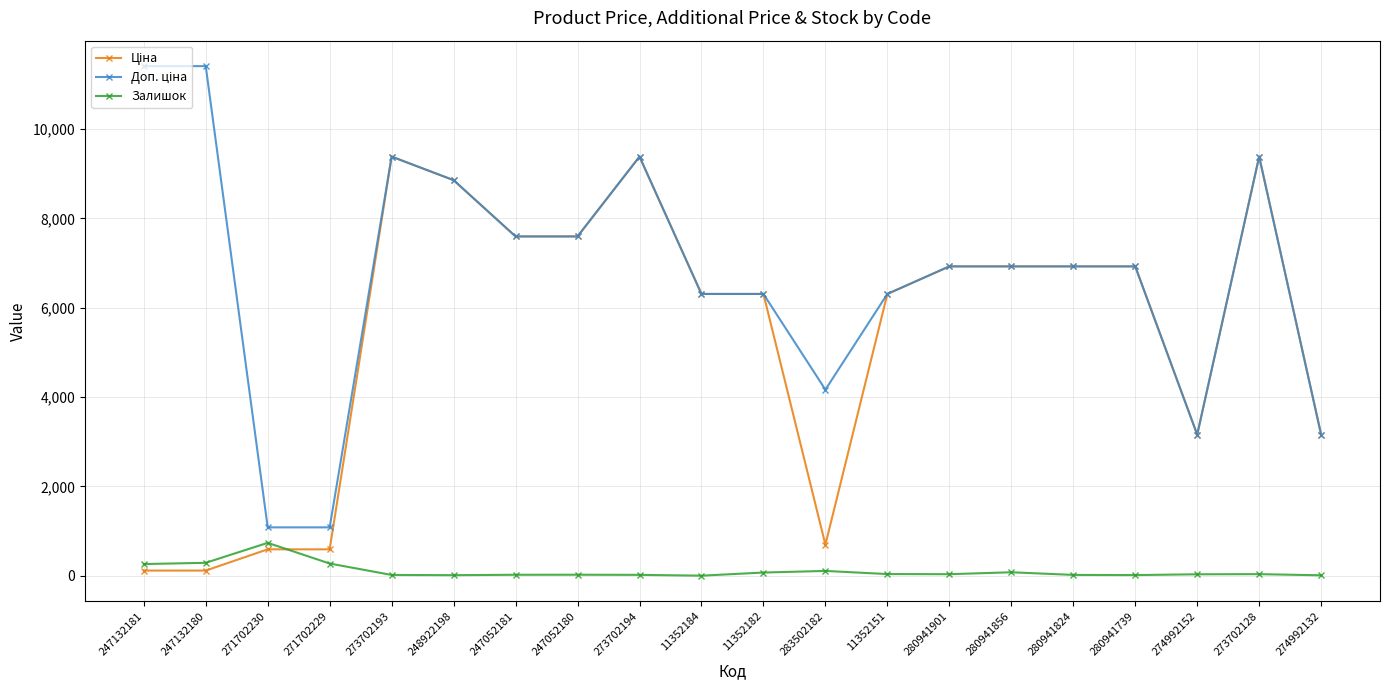

At which label does Залишок reach its peak?

271702230